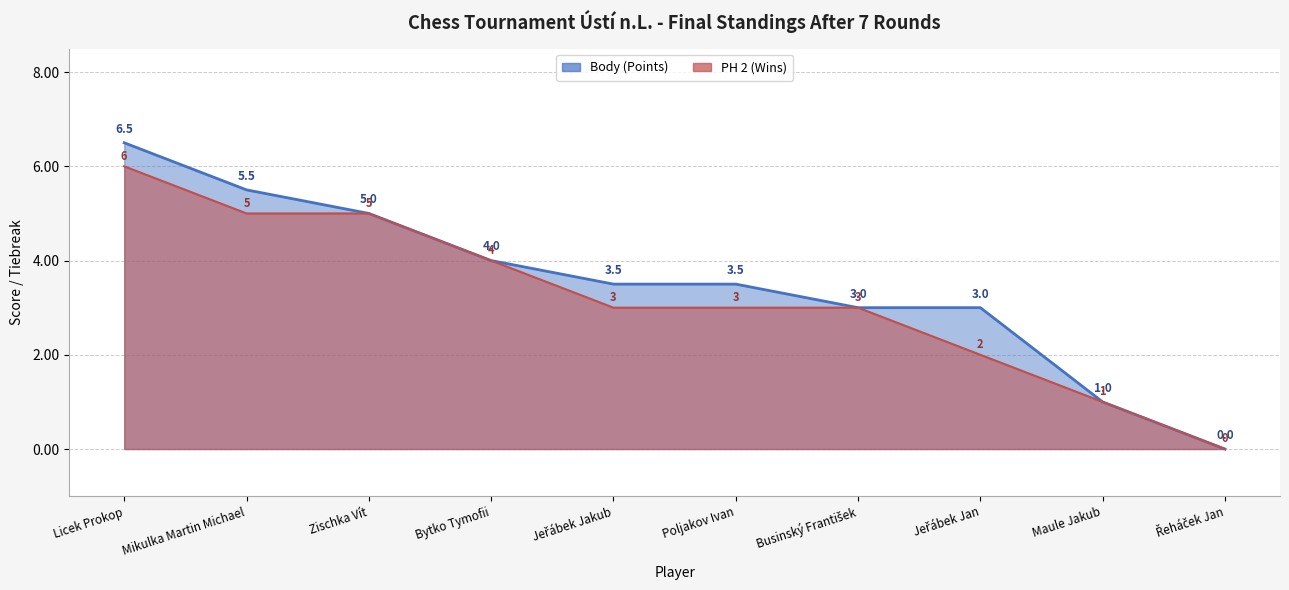

What is the label of the 9th point from the right?

Mikulka Martin Michael